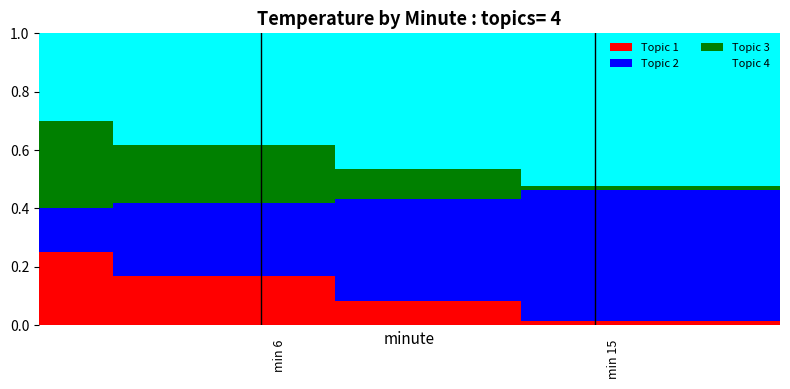

What is the sum of all Topic 1 values?

2.0